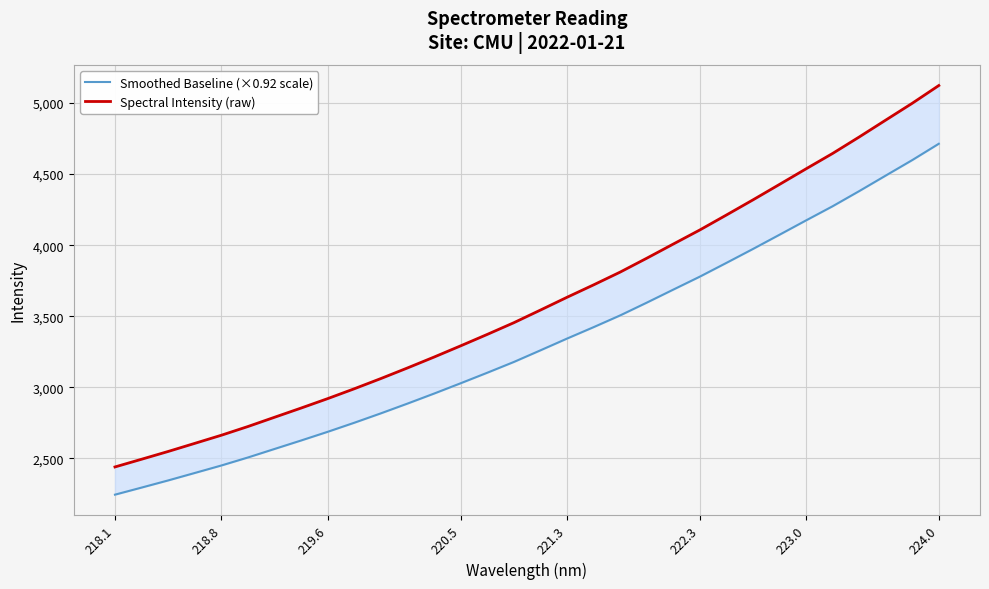

True or false: Smoothed Baseline (×0.92 scale) and Spectral Intensity (raw) cross at least once.

False